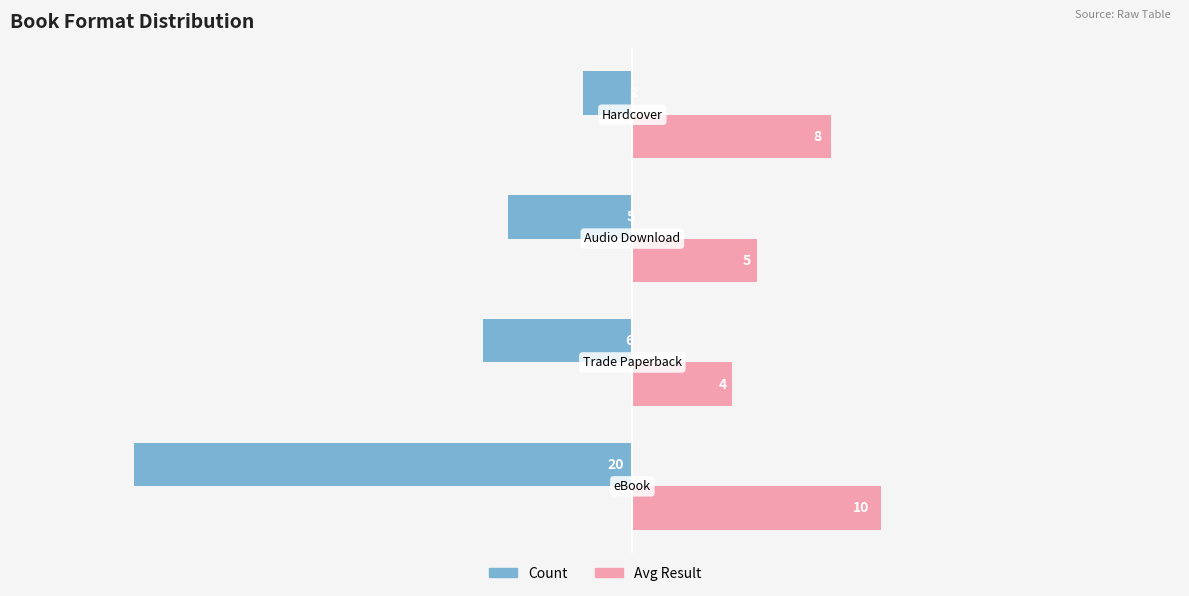

What is the sum of all Count values?

-33